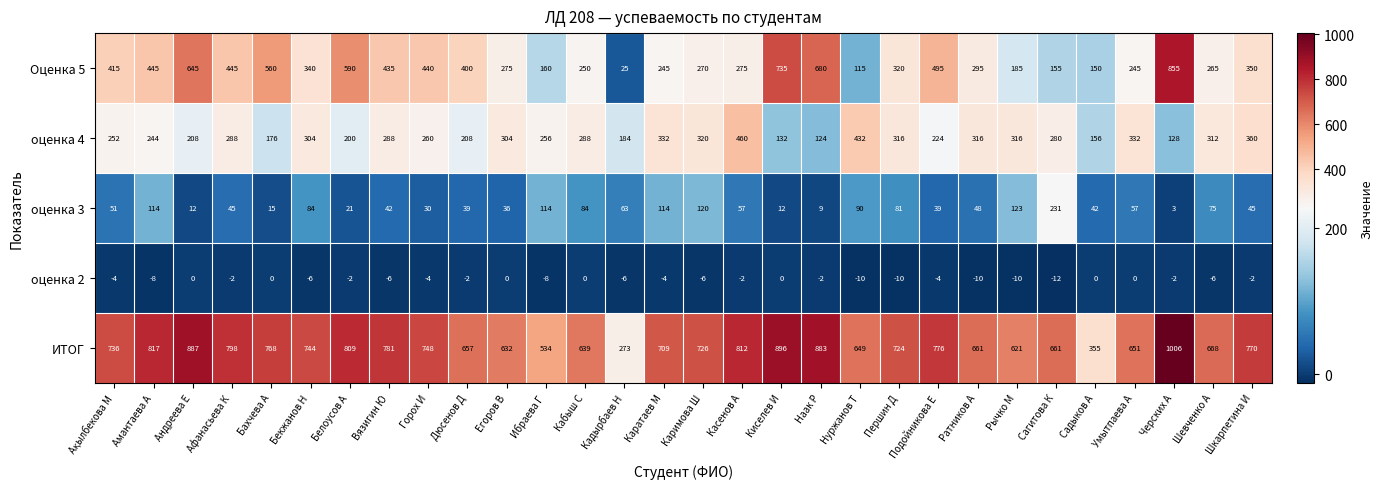

List the series in order of their peak value, lowest first.

оценка 2, оценка 3, оценка 4, Оценка 5, ИТОГ